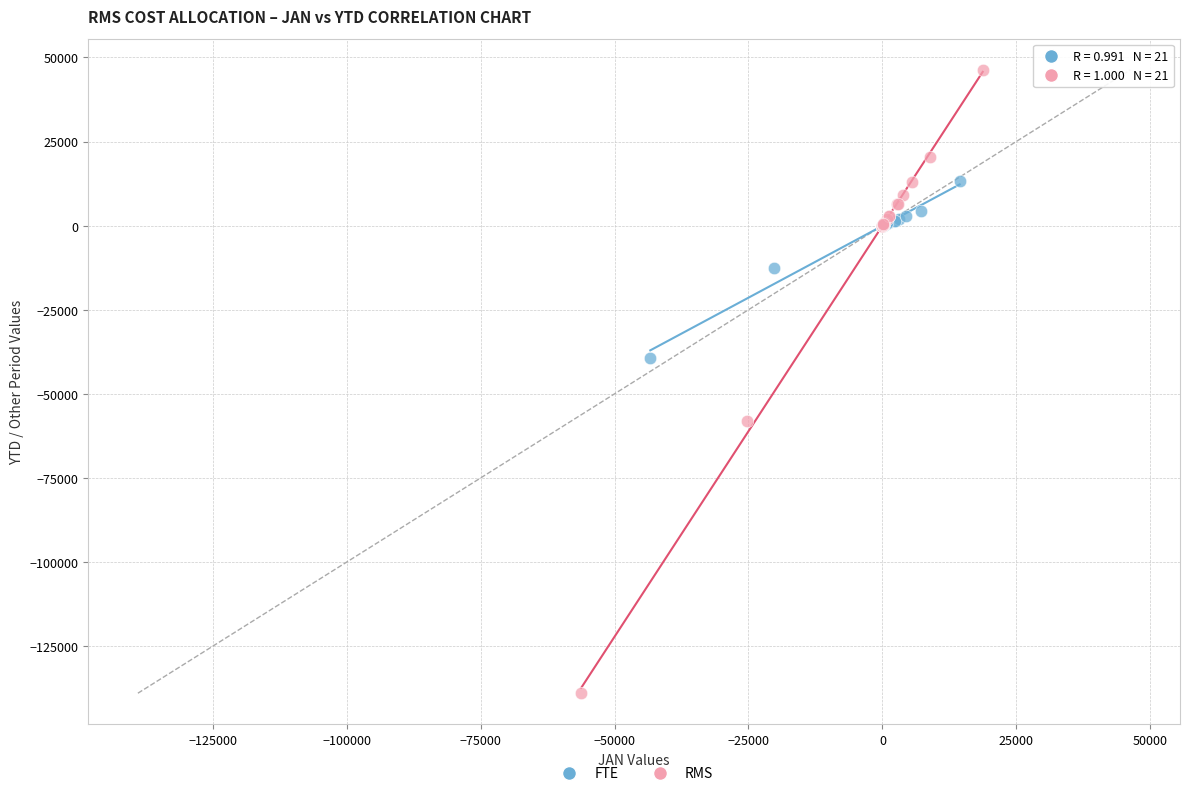

Which series contains the lowest Y value?

RMS